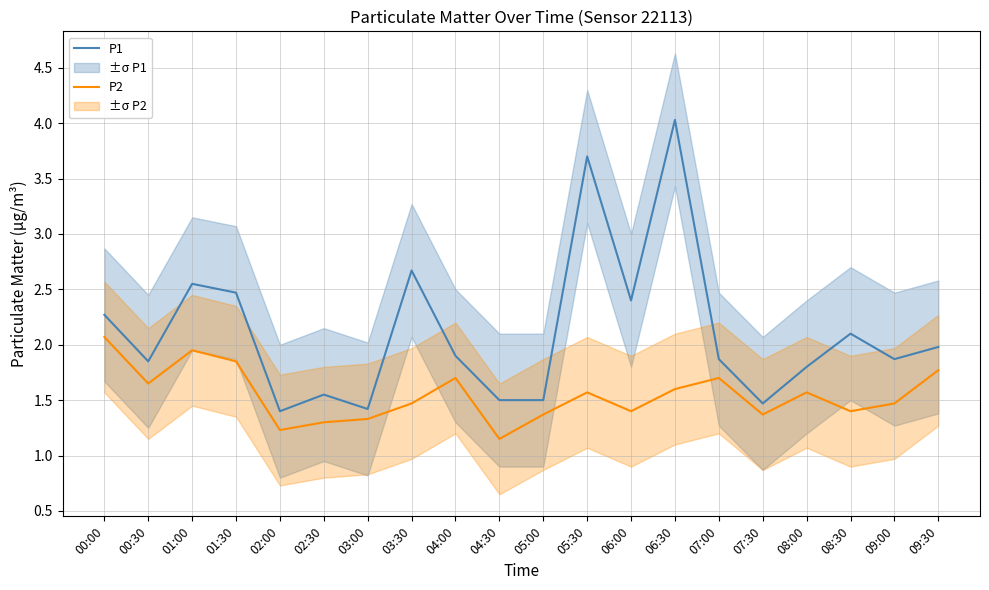

Reading left to right, what are all the values shown in this chart?

P1: 00:00=2.3	00:30=1.9	01:00=2.5	01:30=2.5	02:00=1.4	02:30=1.6	03:00=1.4	03:30=2.7	04:00=1.9	04:30=1.5	05:00=1.5	05:30=3.7	06:00=2.4	06:30=4.0	07:00=1.9	07:30=1.5	08:00=1.8	08:30=2.1	09:00=1.9	09:30=2.0
P2: 00:00=2.1	00:30=1.6	01:00=1.9	01:30=1.9	02:00=1.2	02:30=1.3	03:00=1.3	03:30=1.5	04:00=1.7	04:30=1.1	05:00=1.4	05:30=1.6	06:00=1.4	06:30=1.6	07:00=1.7	07:30=1.4	08:00=1.6	08:30=1.4	09:00=1.5	09:30=1.8